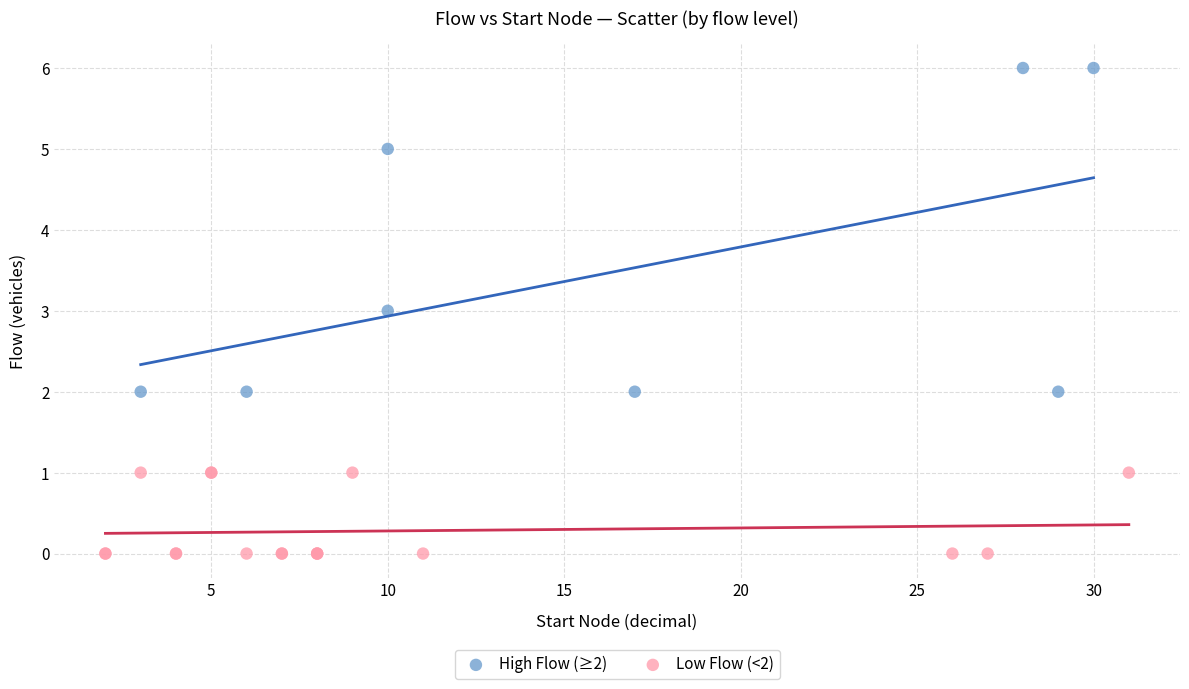

Which series contains the lowest Y value?

Low Flow (<2)